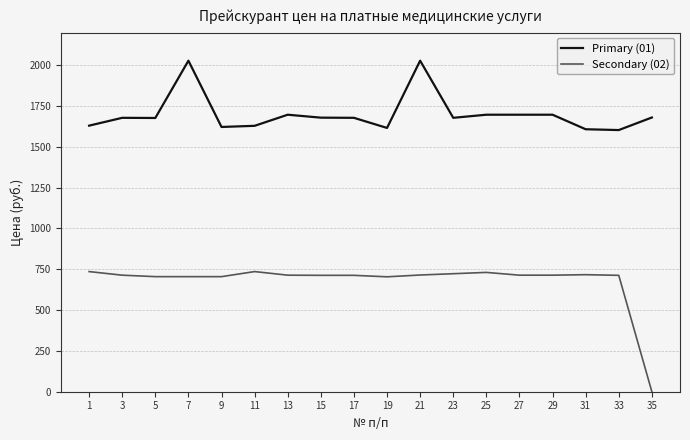

The value of Primary (01) at 33 is 2202. True or false?

False